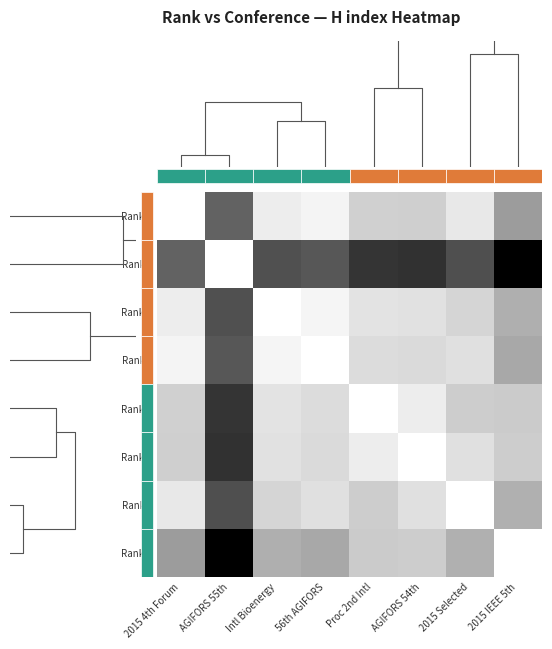

True or false: Rank 7 has a value of 0.7 at 56th AGIFORS.

True